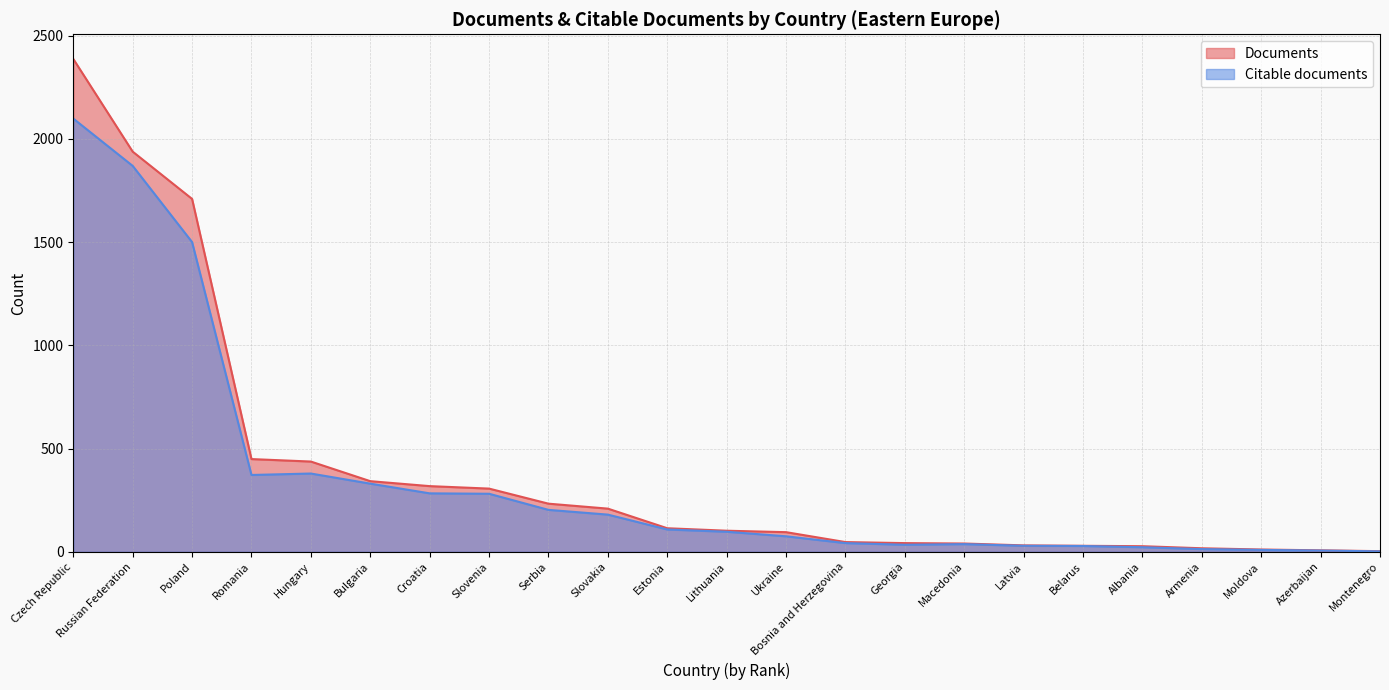

Which series has the widest spread of values?

Documents